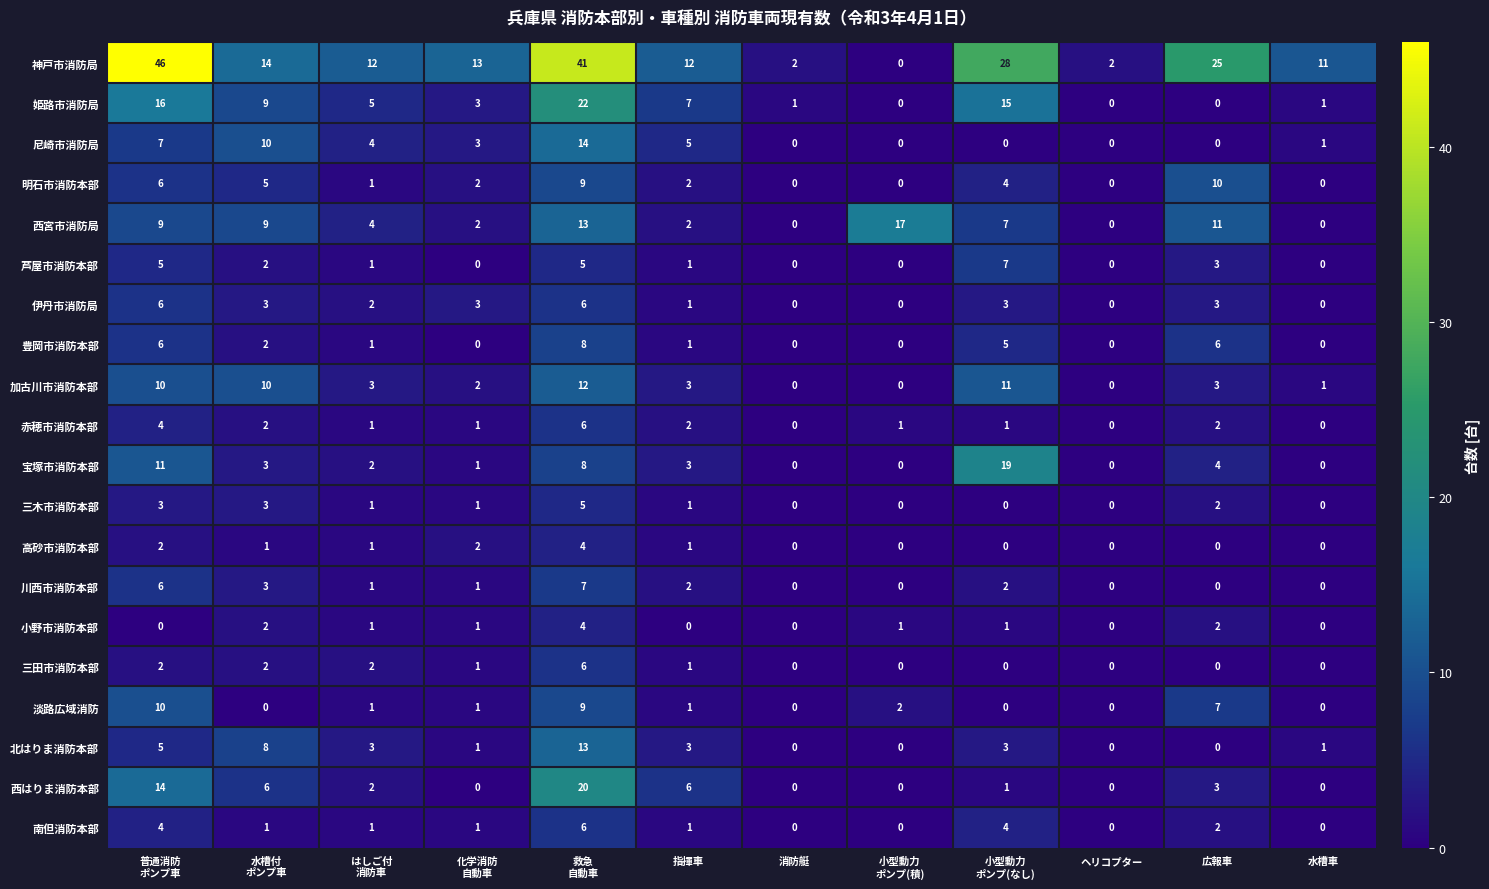

Which series has the largest total across all categories?

神戸市消防局